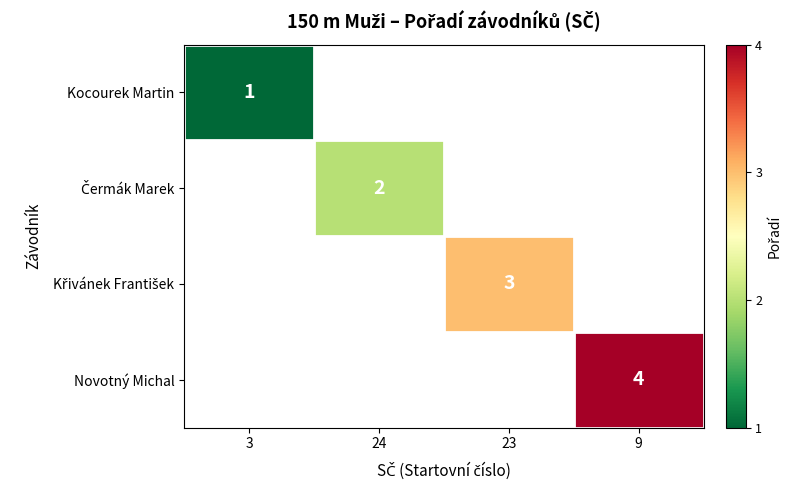

Is it true that Kocourek Martin equals 1 at 3?

True